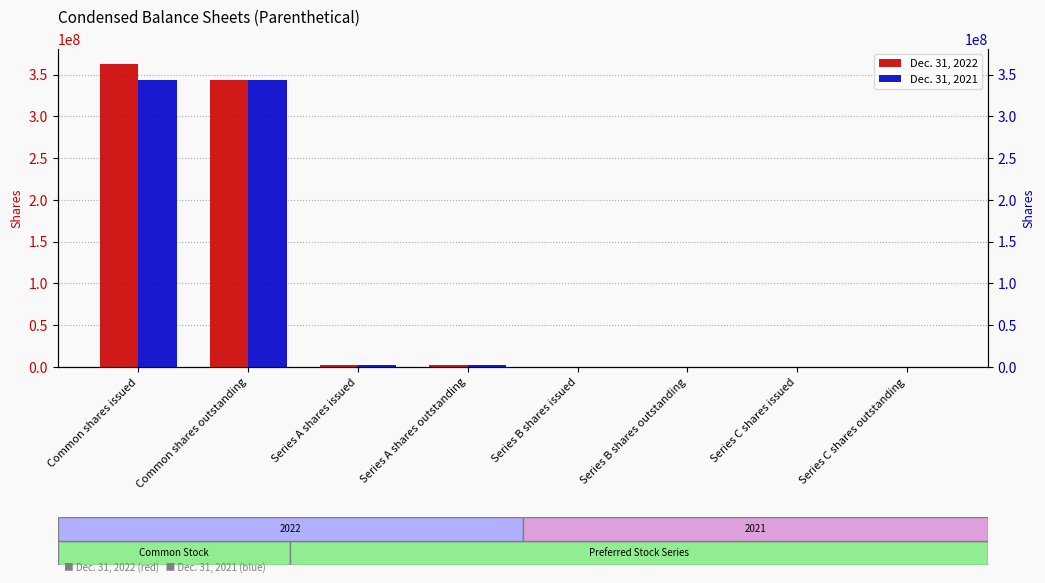

What is the total value across all series at Common shares outstanding?

687061356